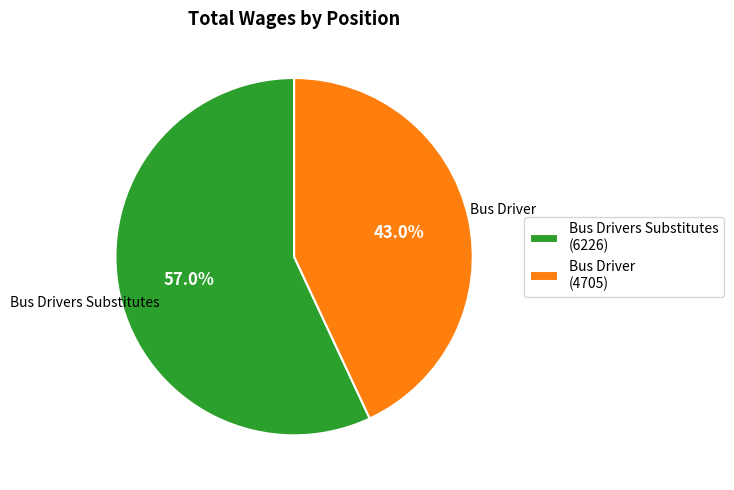

Is there a majority slice in this chart?

Yes